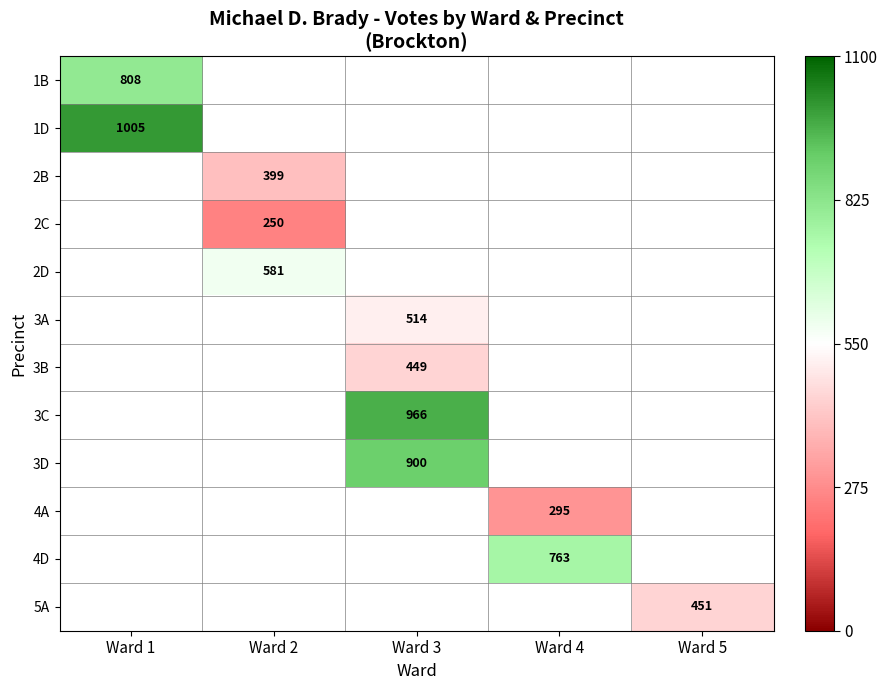

The value of 1D at Ward 1 is 397. True or false?

False